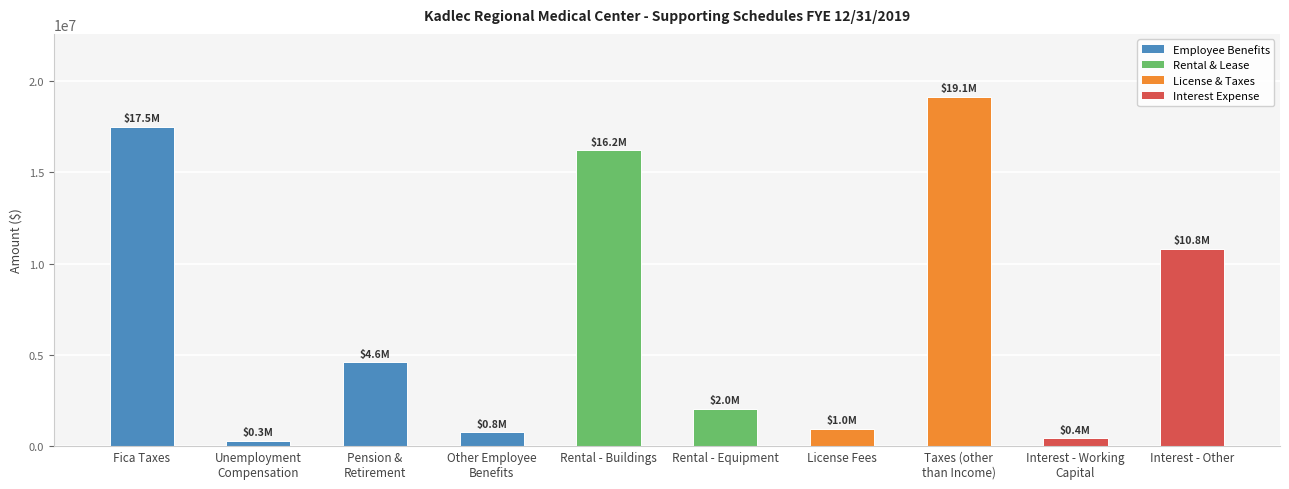

Which label corresponds to the largest value in the chart?

Taxes (other
than Income)